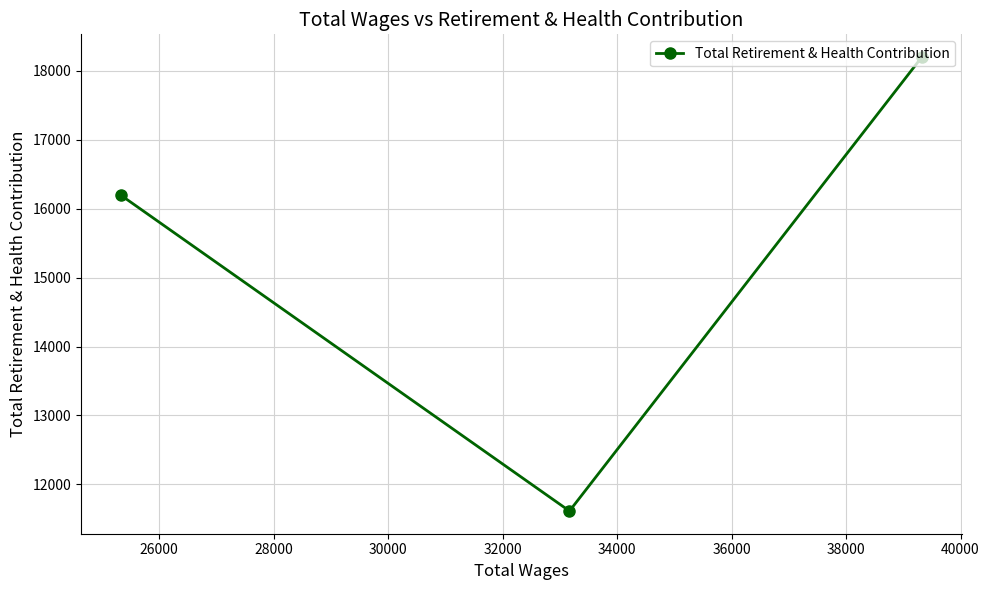

How many data points are above 16194?

1